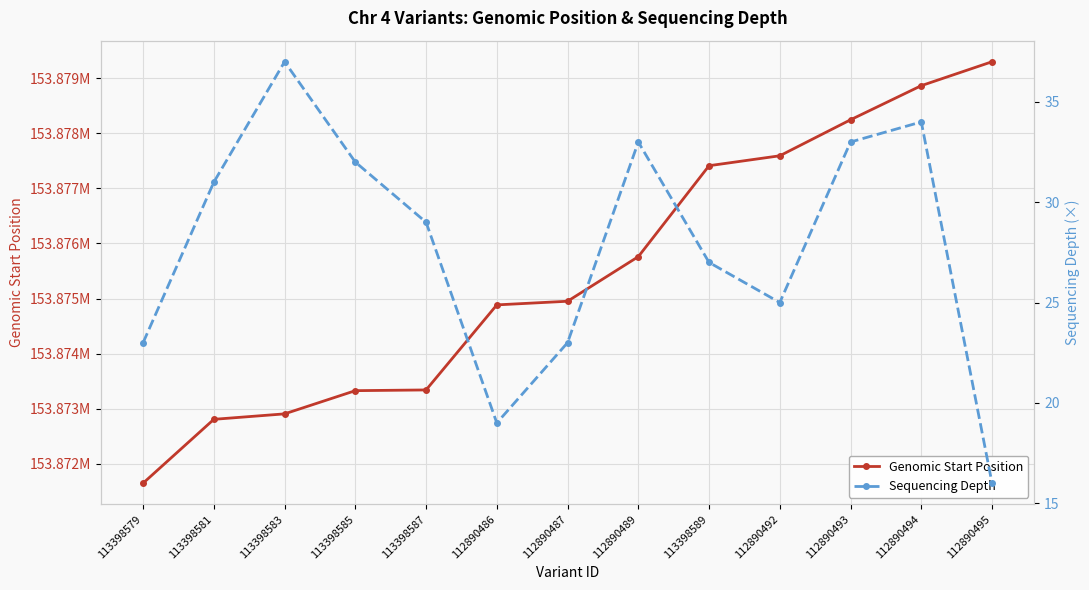

True or false: Genomic Start Position has more than 2 points higher than both neighbors.

False